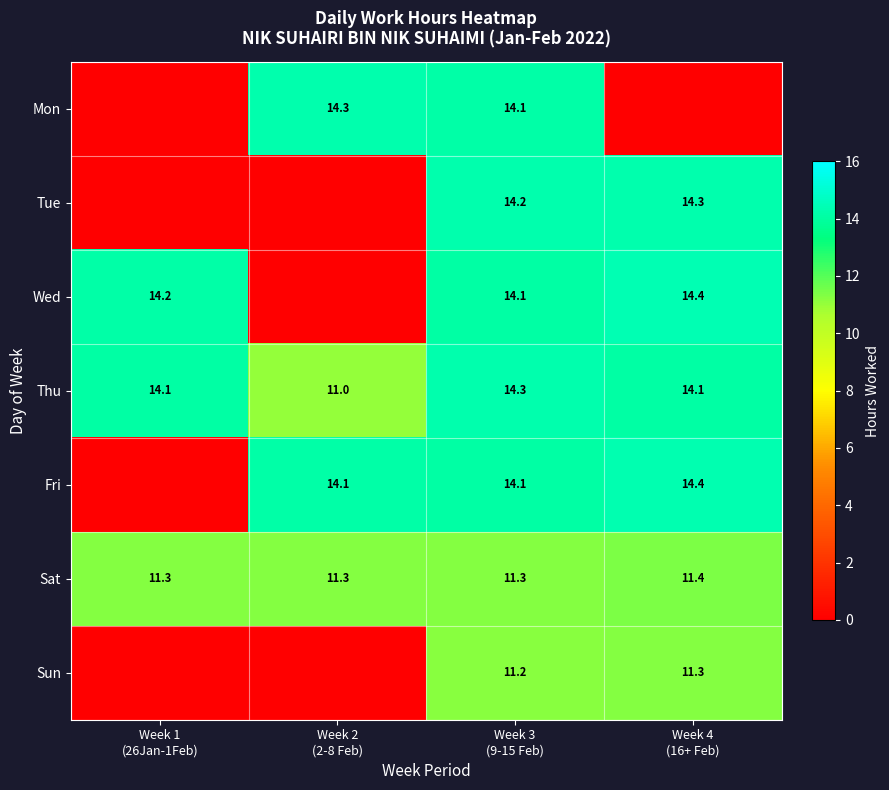

True or false: Sat has a value of 11.3 at Week 1 (26Jan-1Feb).

True